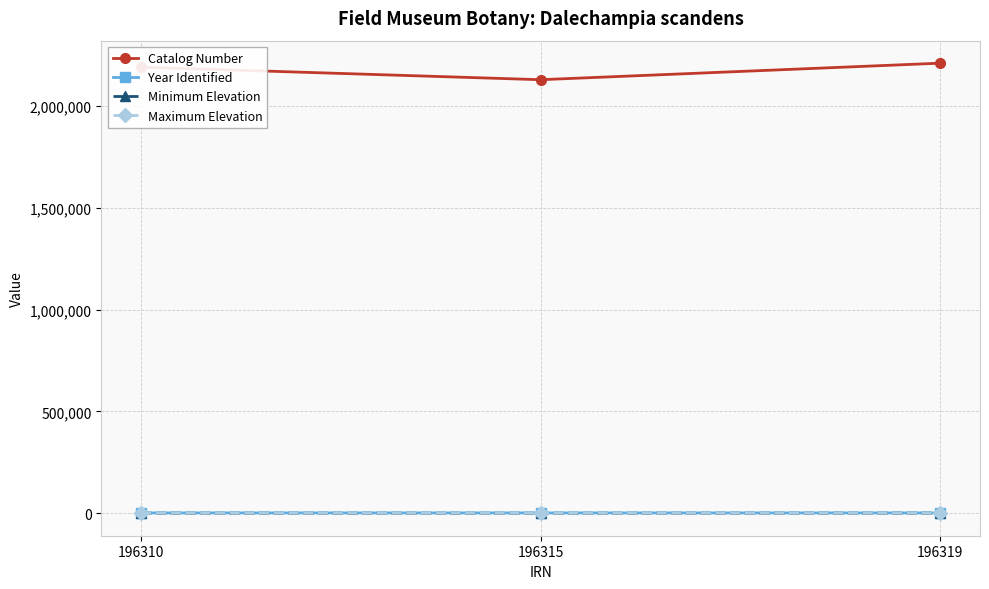

Count the number of data series in this chart.

4